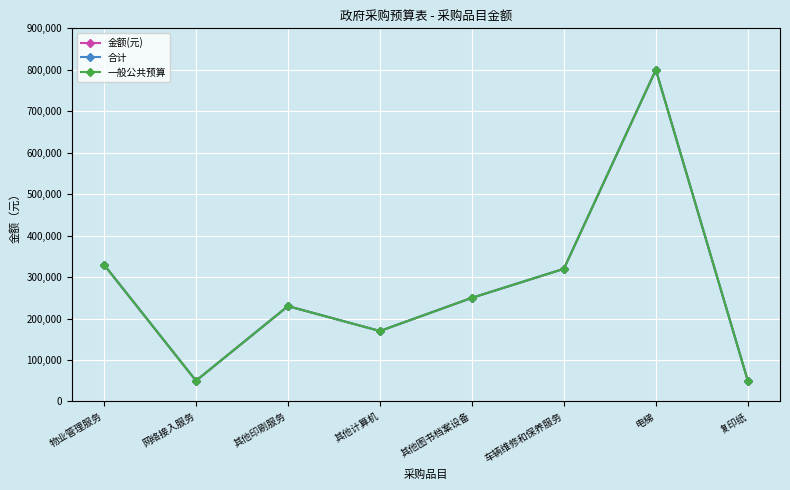

The value of 金额(元) at 其他印刷服务 is 230000. True or false?

True